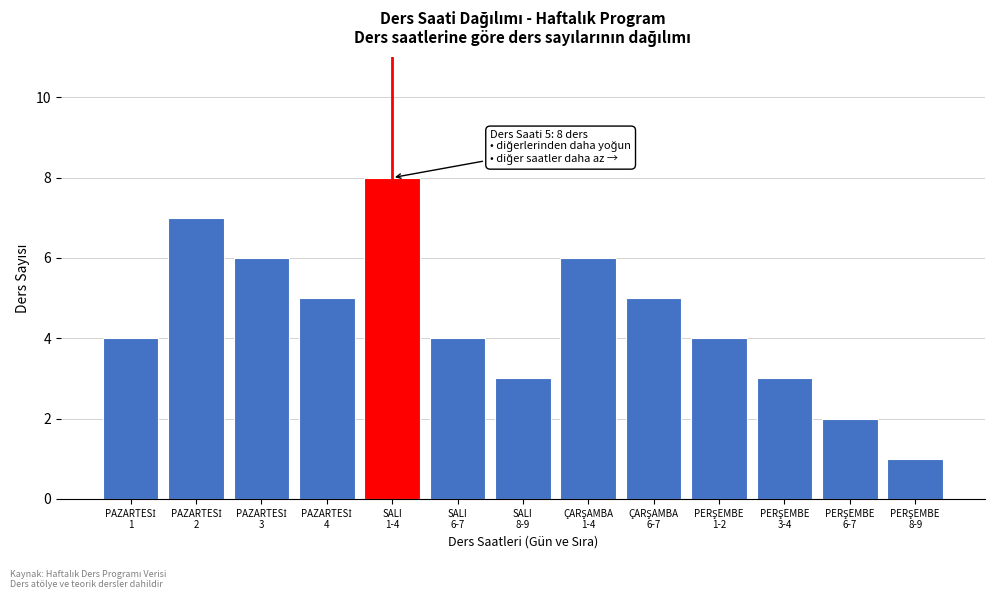

Reading left to right, list all the values displayed in this chart.

4	7	6	5	8	4	3	6	5	4	3	2	1